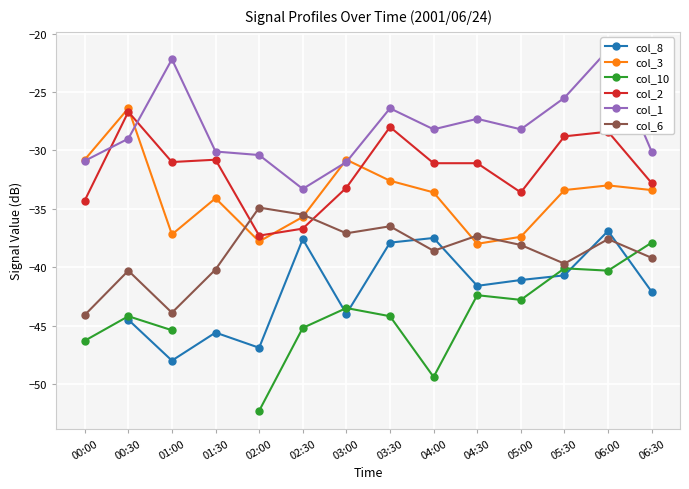

Is the value of col_6 at 04:00 greater than the value of col_3 at 03:30?

No